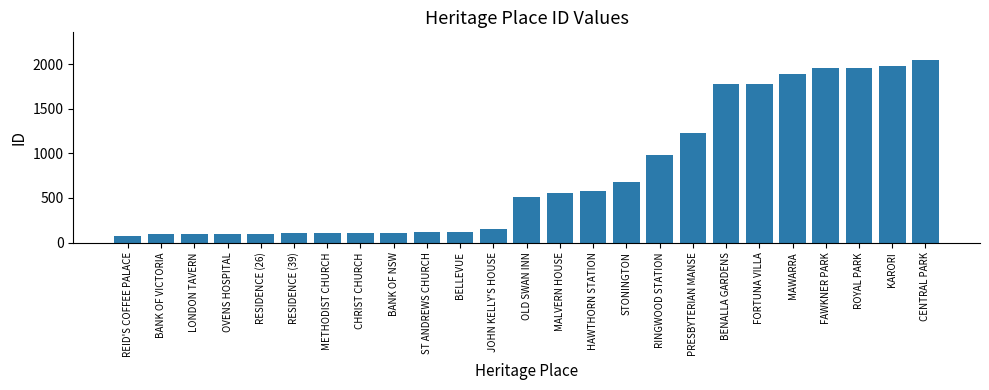

Which has a higher value, PRESBYTERIAN MANSE or METHODIST CHURCH?

PRESBYTERIAN MANSE